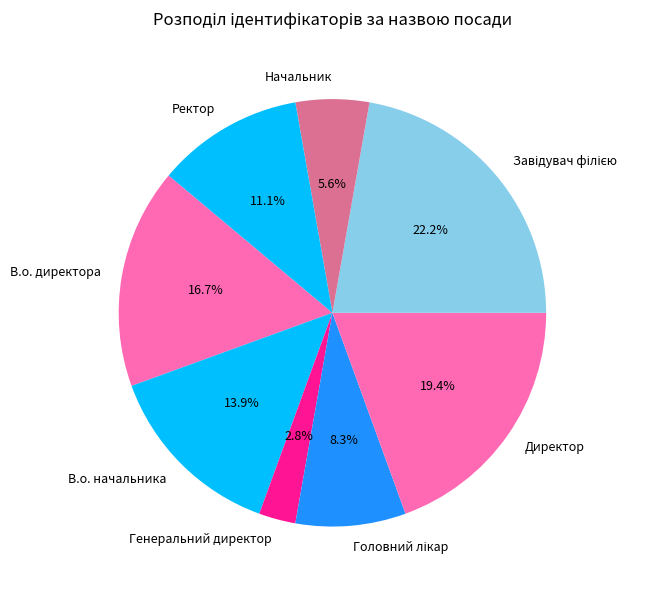

Which has a higher value, В.о. начальника or Генеральний директор?

В.о. начальника